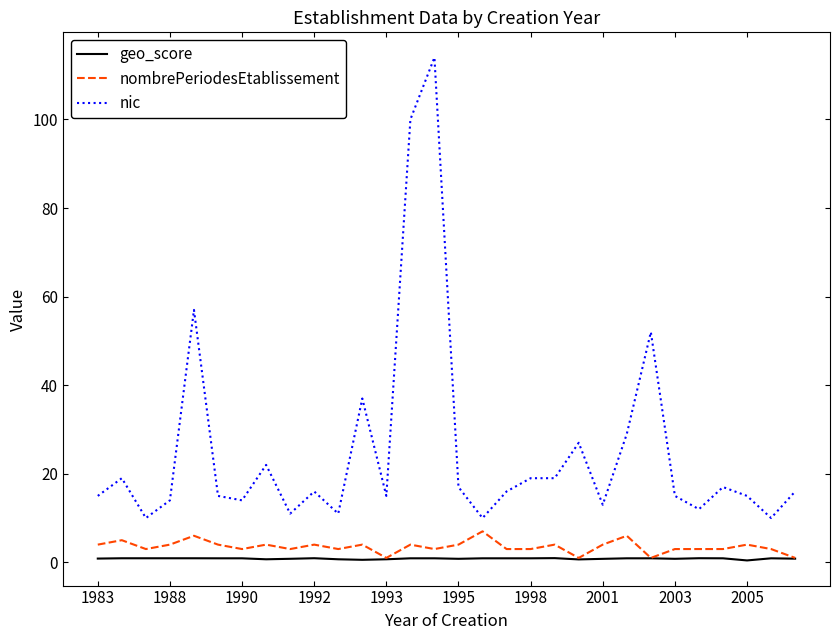

Which series has the largest range (max minus min)?

nic